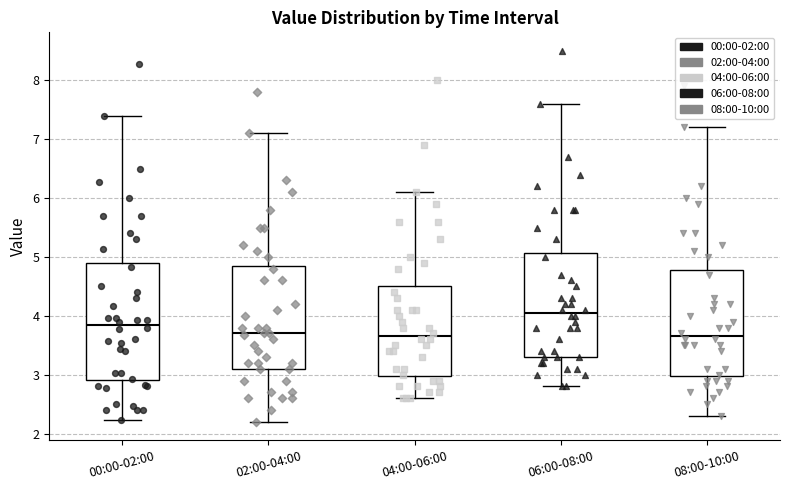

Reading left to right, read every box against the y-axis: the position of its median line, the range the box covers, and the ends of its whiskers. The values are not printed on the chart, so give them approximately, as read against the axis.

00:00-02:00: median 3.9, box 2.9 to 4.9, whiskers 2.2 to 7.4
02:00-04:00: median 3.7, box 3.1 to 4.9, whiskers 2.2 to 7.1
04:00-06:00: median 3.7, box 3.0 to 4.5, whiskers 2.6 to 6.1
06:00-08:00: median 4.1, box 3.3 to 5.1, whiskers 2.8 to 7.6
08:00-10:00: median 3.7, box 3.0 to 4.8, whiskers 2.3 to 7.2